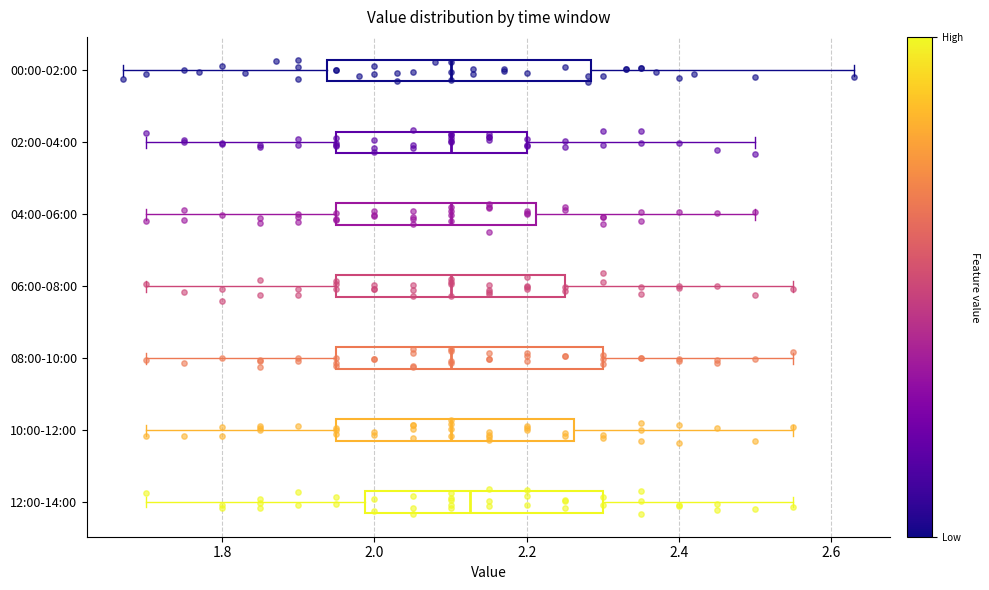

Reading bottom to top, transcribe this box plot: for each box, give where its median line is, the range the box spans, and where its two whiskers end, as read against the x-axis. The values are not printed on the chart, so give them approximately, as read against the axis.

12:00-14:00: median 2.12, box 1.98 to 2.30, whiskers 1.70 to 2.56
10:00-12:00: median 2.10, box 1.96 to 2.26, whiskers 1.70 to 2.56
08:00-10:00: median 2.10, box 1.96 to 2.30, whiskers 1.70 to 2.56
06:00-08:00: median 2.10, box 1.96 to 2.26, whiskers 1.70 to 2.56
04:00-06:00: median 2.10, box 1.96 to 2.22, whiskers 1.70 to 2.50
02:00-04:00: median 2.10, box 1.96 to 2.20, whiskers 1.70 to 2.50
00:00-02:00: median 2.10, box 1.94 to 2.28, whiskers 1.68 to 2.64